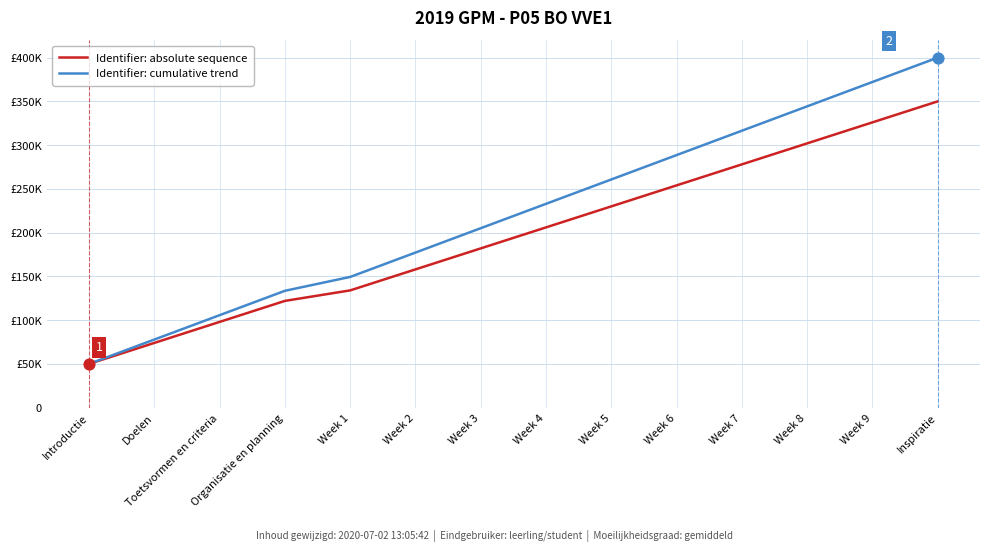

Is the value of Identifier: absolute sequence at Inspiratie greater than the value of Identifier: cumulative trend at Week 2?

Yes